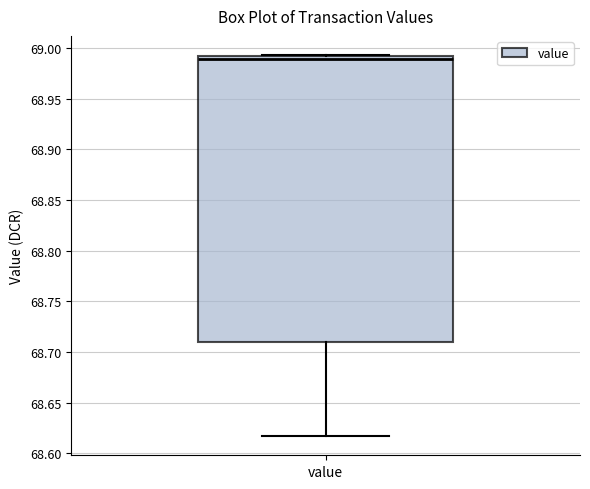

Transcribe this box plot: give where the median line is, the range the box spans, and where the two whiskers end, as read against the y-axis. The values are not printed on the chart, so give them approximately, as read against the axis.

median 68.990 (just below the box's upper edge), box 68.710 to 68.990, whiskers 68.615 to 68.995